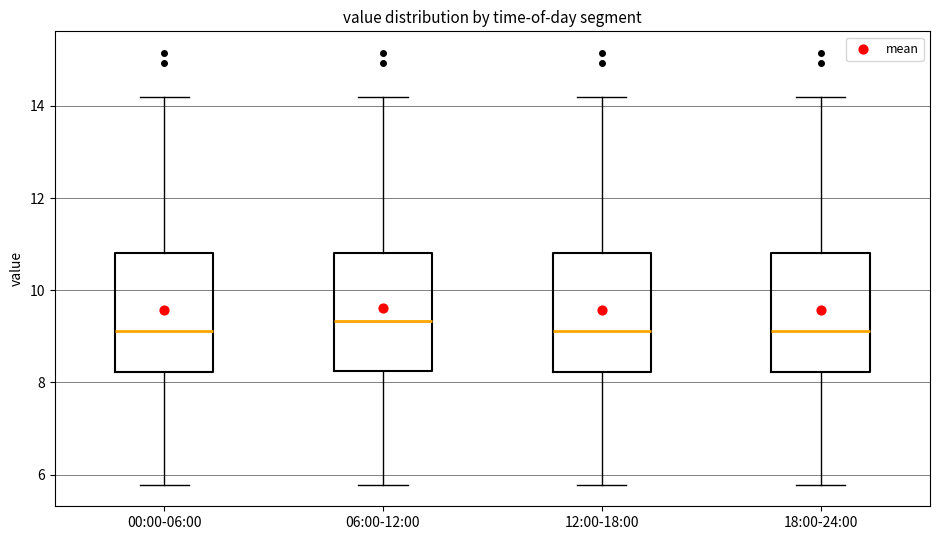

Reading left to right, transcribe this box plot: for each box, give where its median line is, the range the box spans, and where its two whiskers end, as read against the y-axis. The values are not printed on the chart, so give them approximately, as read against the axis.

00:00-06:00: median 9.2, box 8.2 to 10.8, whiskers 5.8 to 14.2
06:00-12:00: median 9.4, box 8.2 to 10.8, whiskers 5.8 to 14.2
12:00-18:00: median 9.2, box 8.2 to 10.8, whiskers 5.8 to 14.2
18:00-24:00: median 9.2, box 8.2 to 10.8, whiskers 5.8 to 14.2